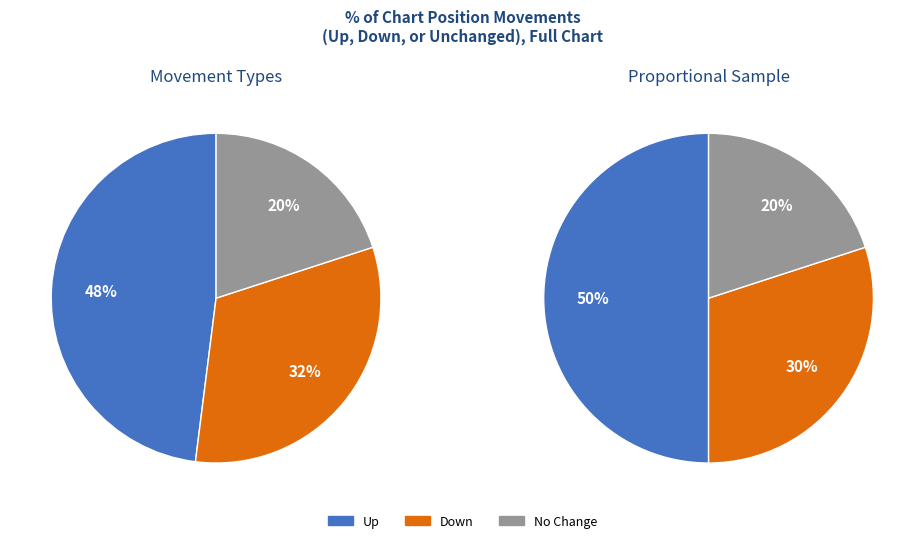

Is there a majority slice in this chart?

Yes